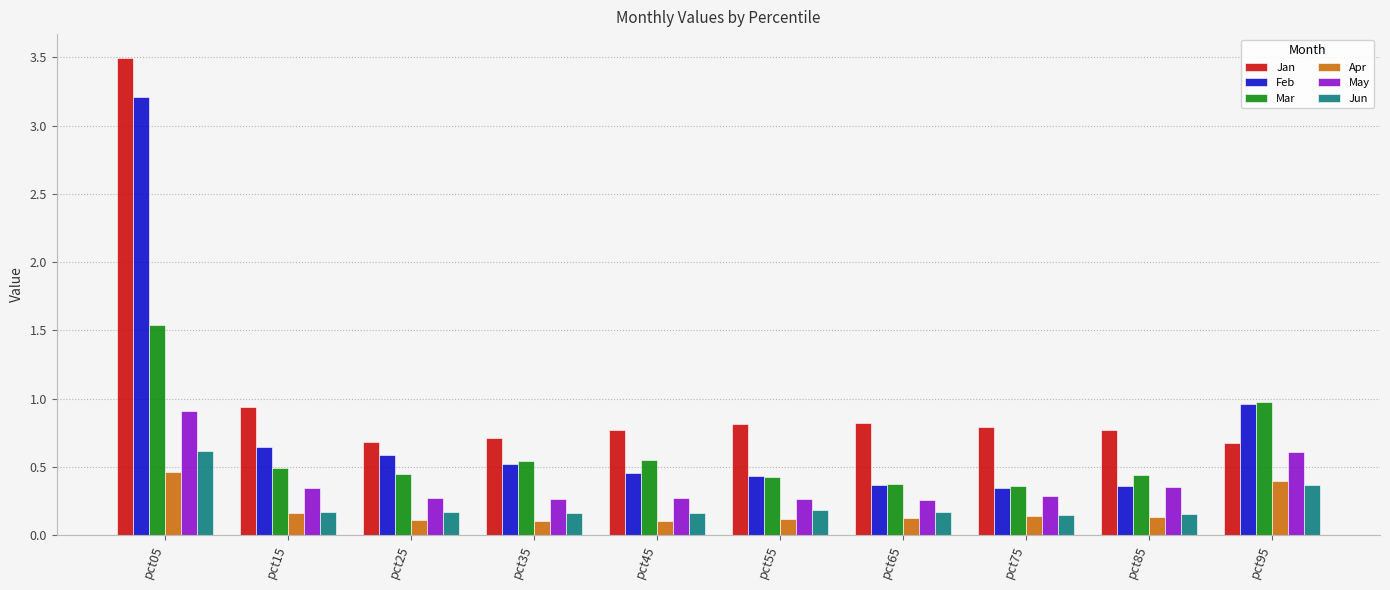

Between pct05 and pct85, which series saw the biggest shift?

Feb